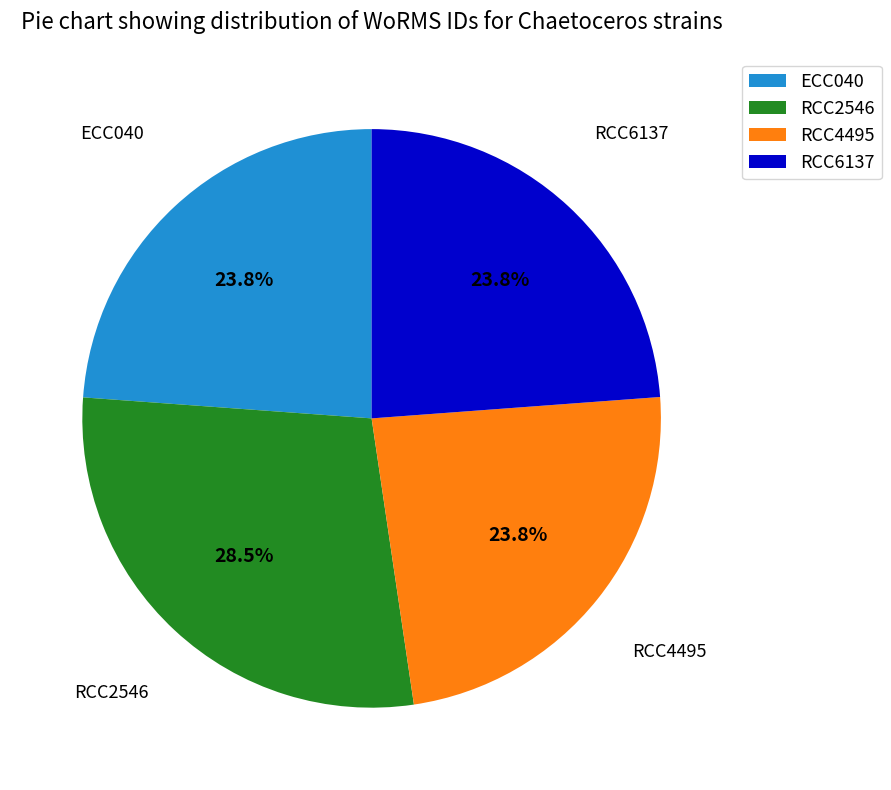

Is it true that RCC4495 is 24% of the pie?

True